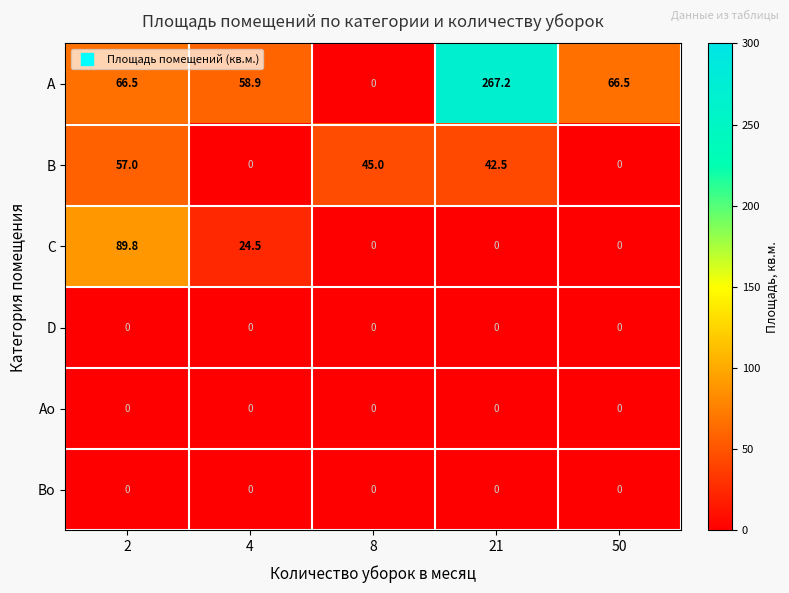

How many categories are shown in the chart?

5